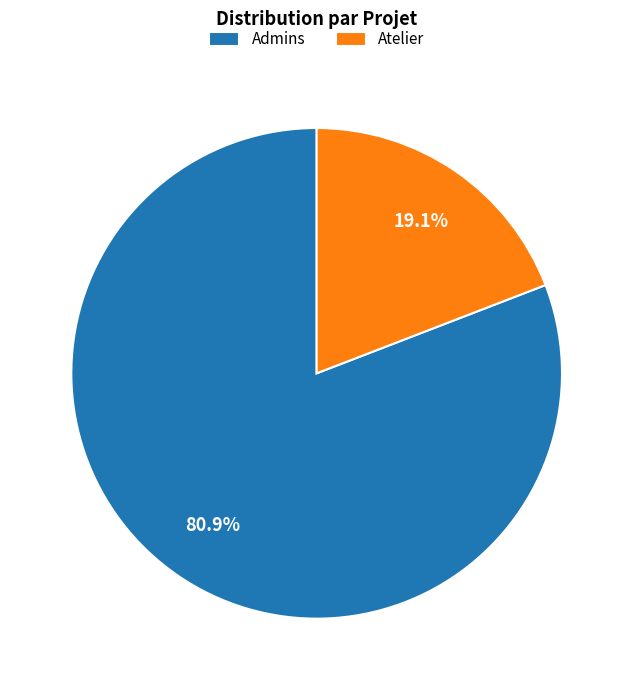

Combined, do Atelier and Admins account for over 50%?

Yes